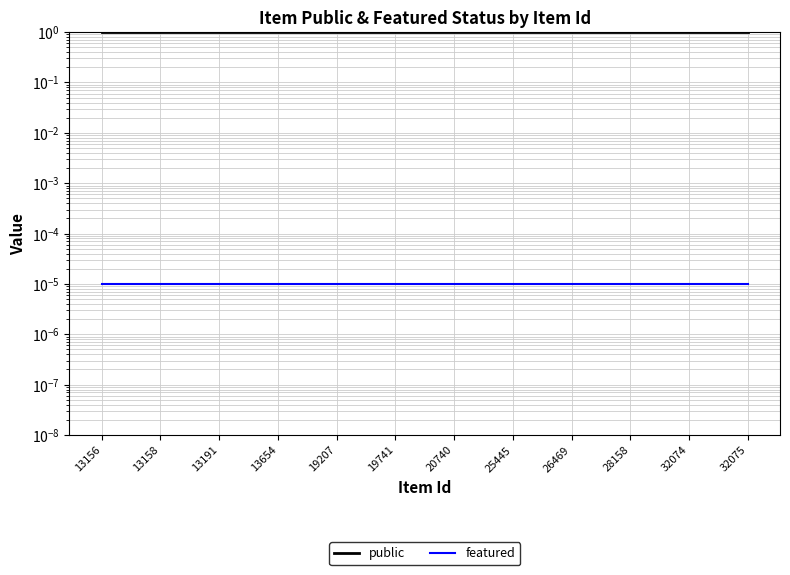

At how many categories does at least one series exceed 0?

12